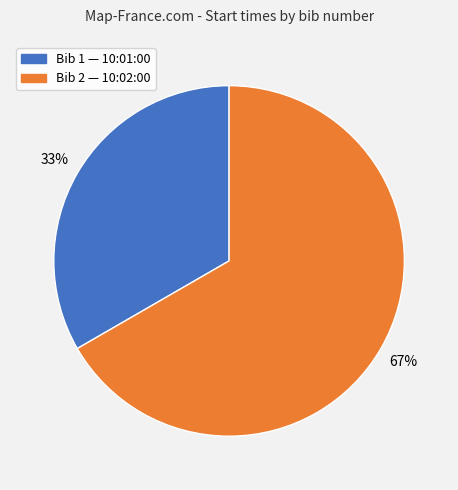

Is the sum of Bib 2 — 10:02:00 and Bib 1 — 10:01:00 greater than half?

Yes